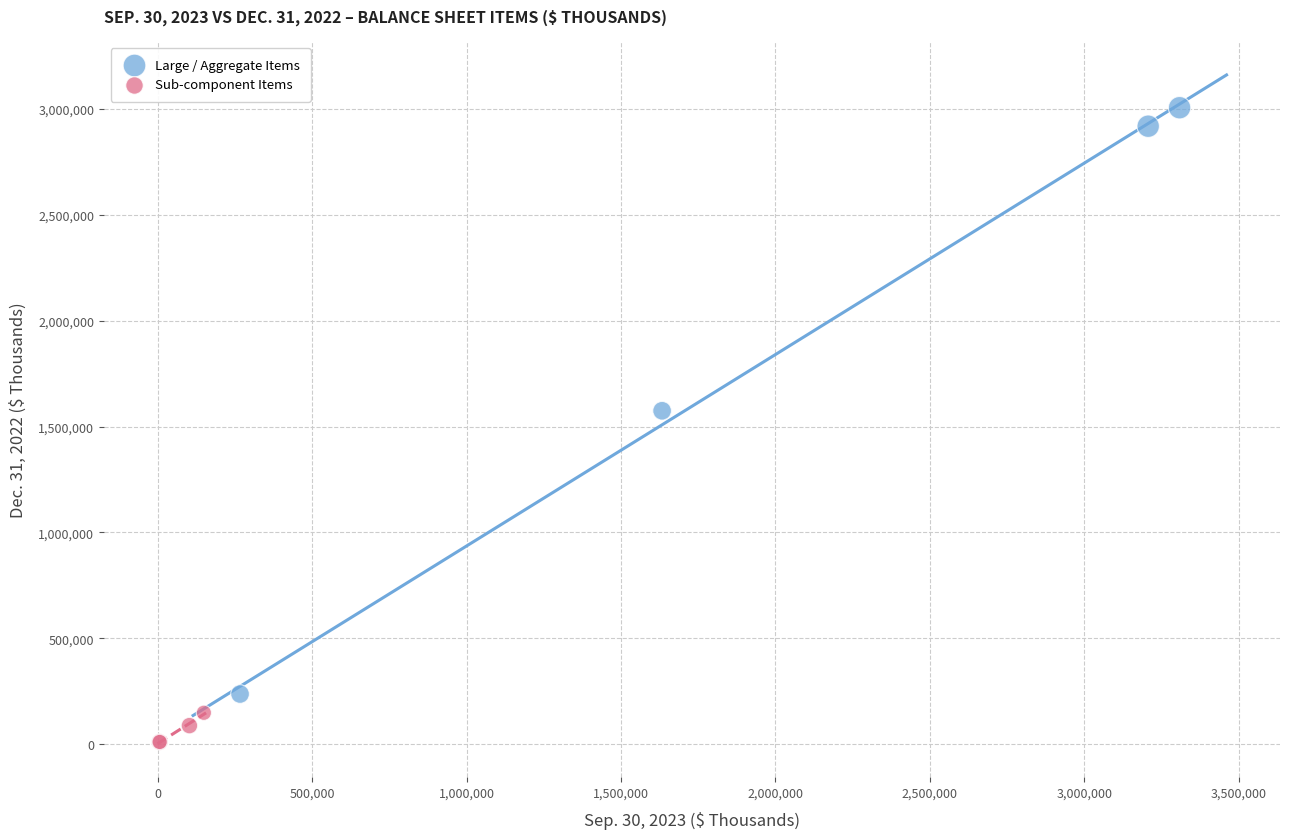

Which series has the widest spread of Y values?

Large / Aggregate Items